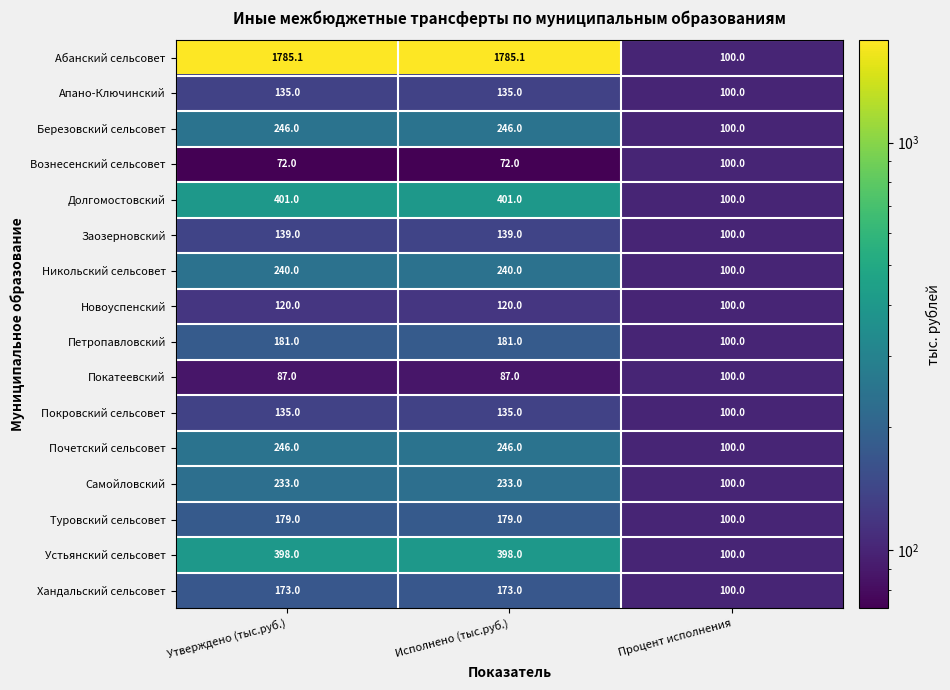

What is the sum of the Абанский сельсовет values at Утверждено (тыс.руб.) and Исполнено (тыс.руб.)?

3570.2